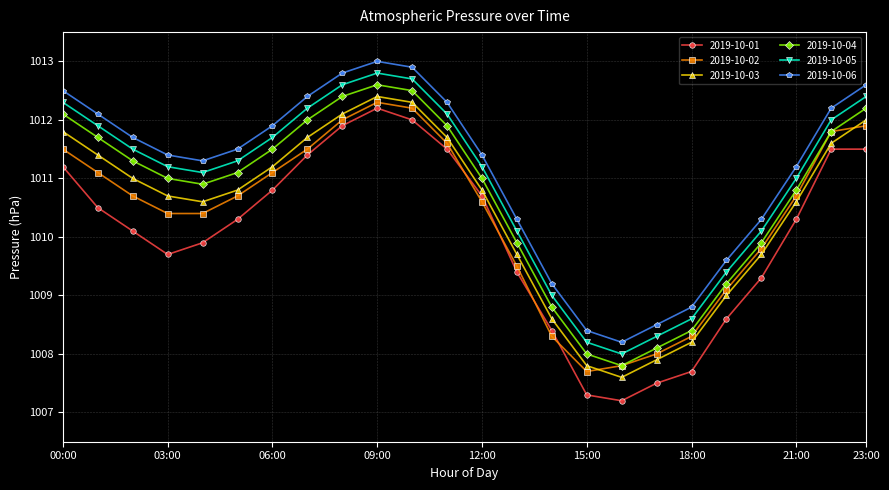

True or false: 2019-10-03 and 2019-10-05 cross at least once.

False